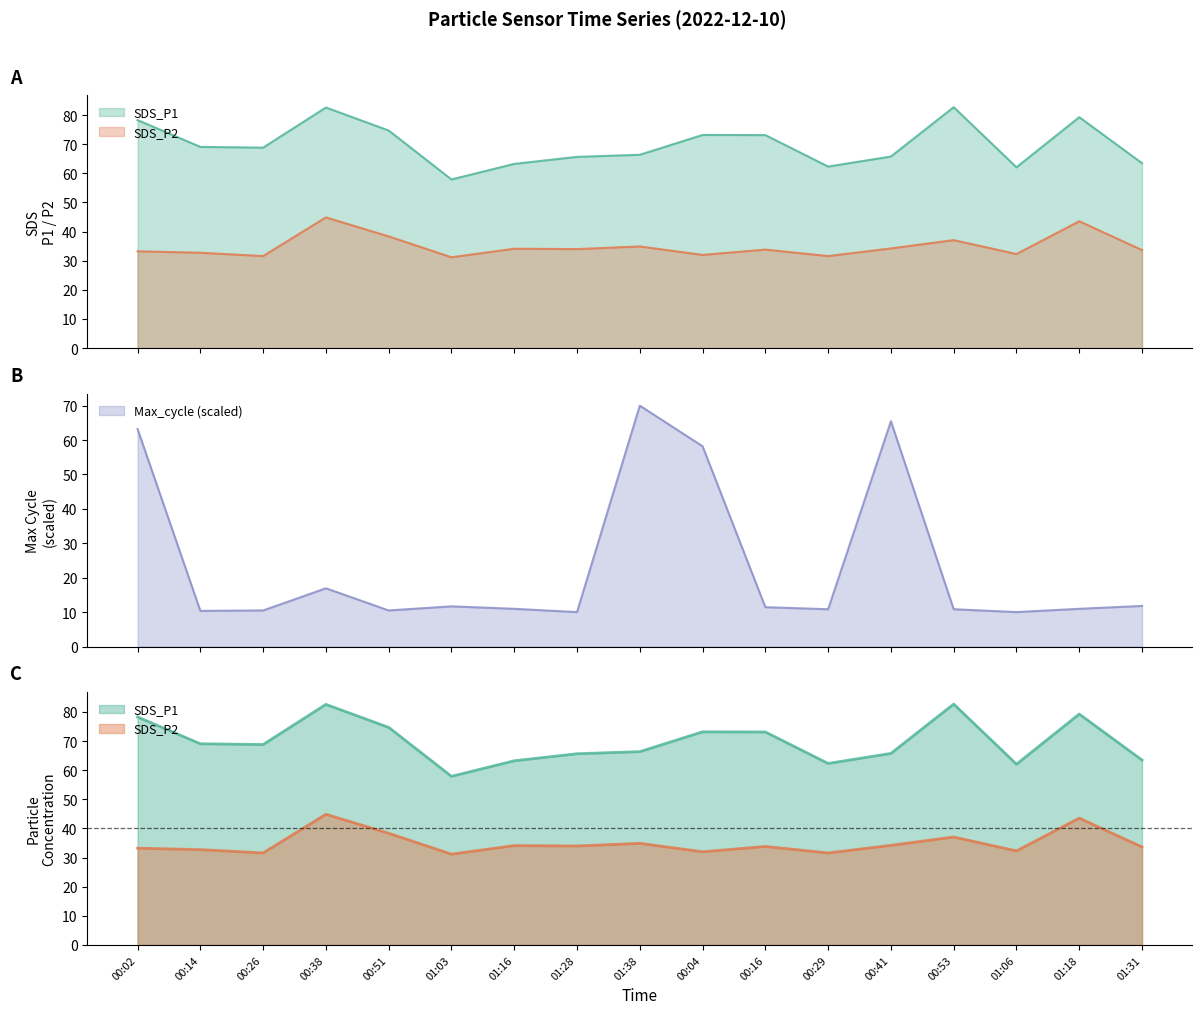

Between 00:04 and 01:06, which is larger?

00:04